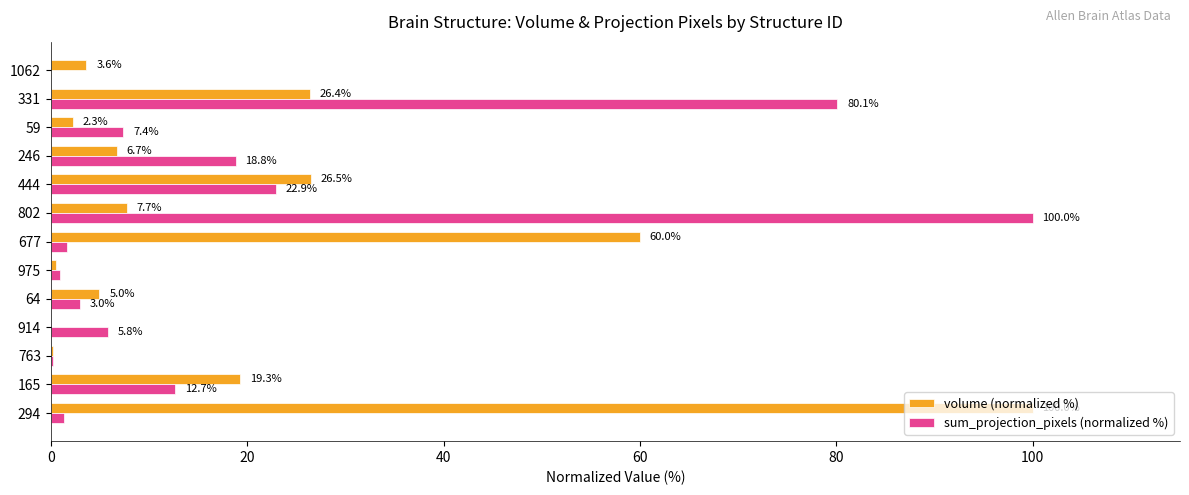

Where is volume (normalized %) nearest to the value 50?

677